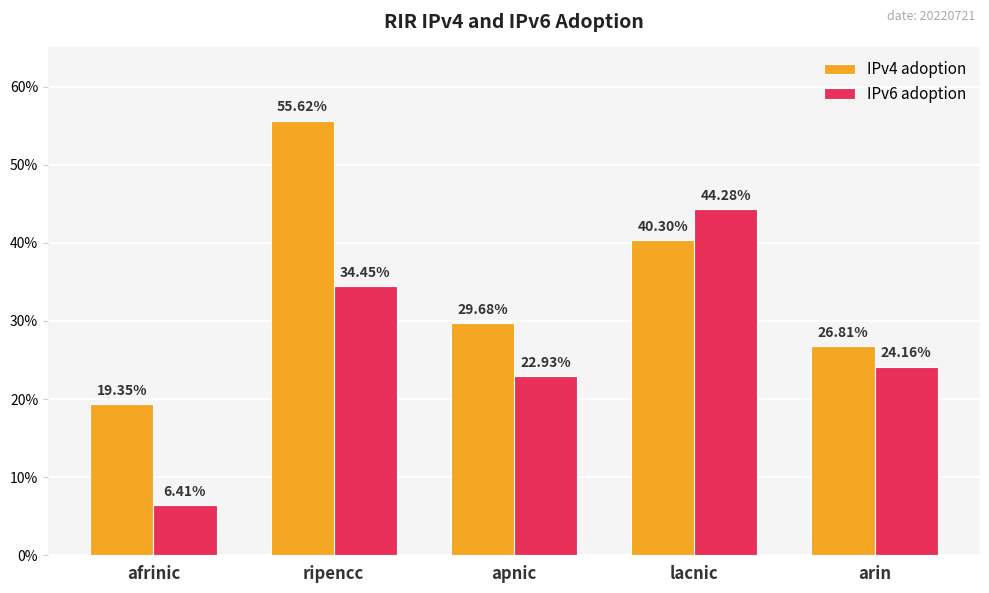

Rank the categories by IPv6 adoption value from highest to lowest.

lacnic, ripencc, arin, apnic, afrinic